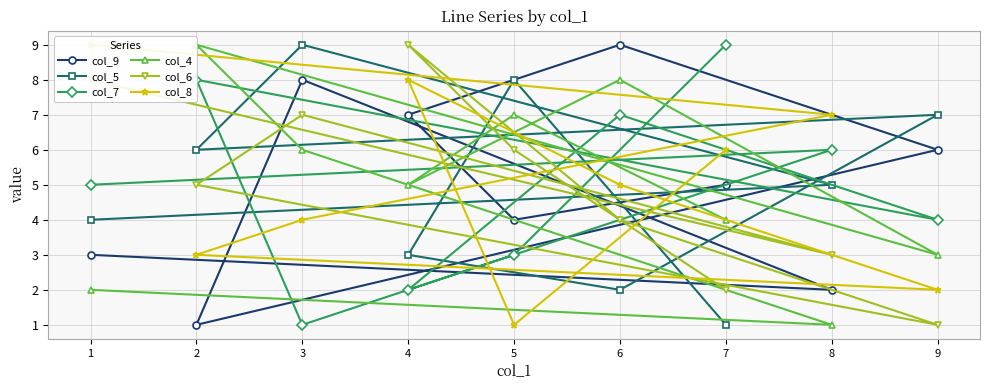

What value does the col_7 series have at 6?

7